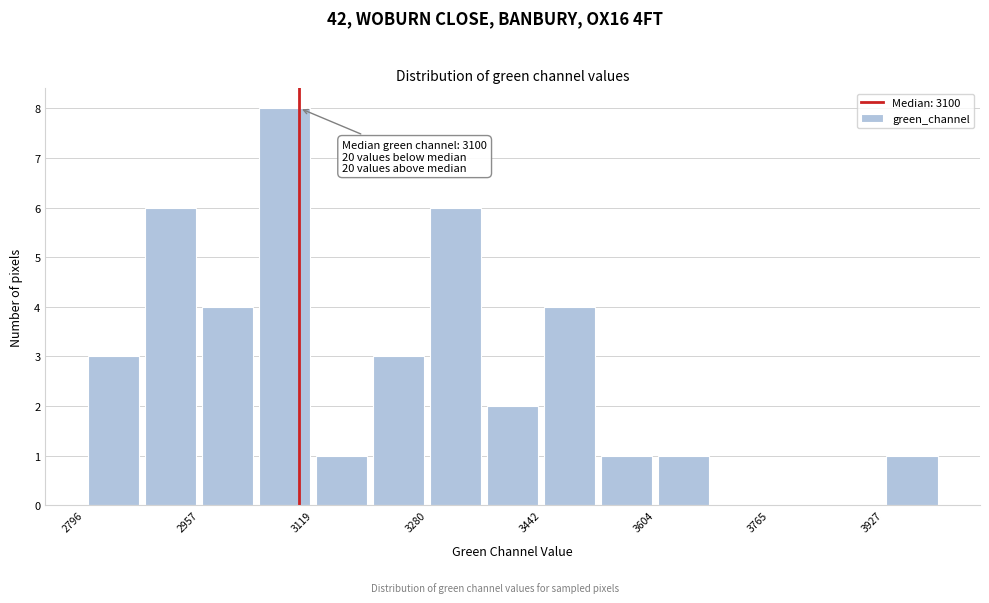

Which range on the x-axis has the tallest bar?

3040 to 3120